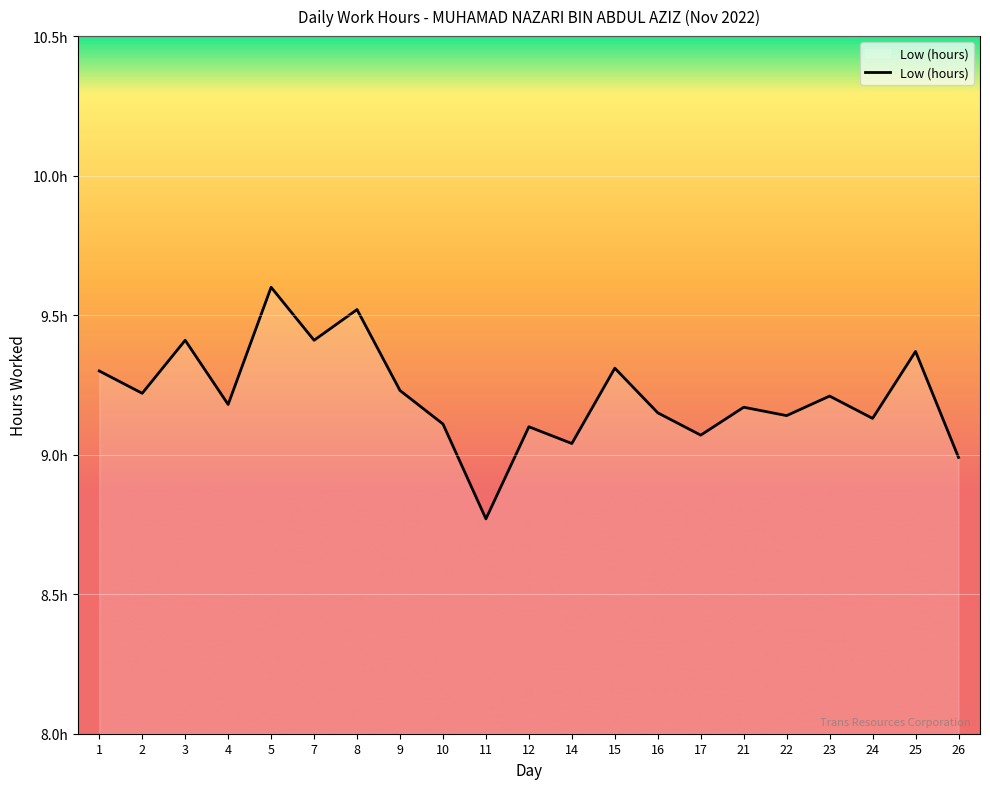

True or false: the data has more than 0 interior local peaks.

True